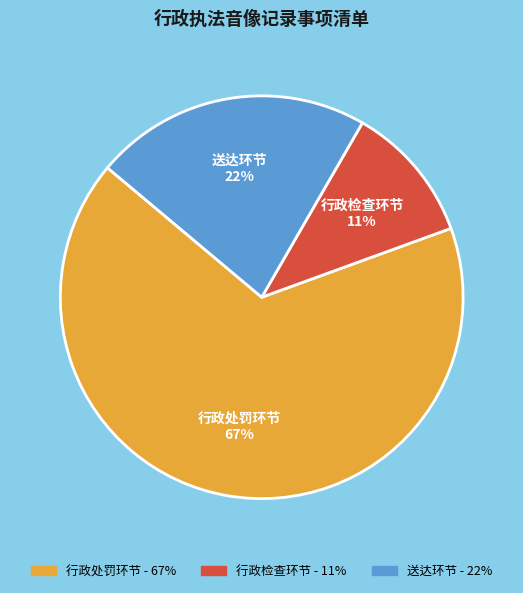

Approximately how many times larger is the value at 送达环节 compared to 行政检查环节?

2.0